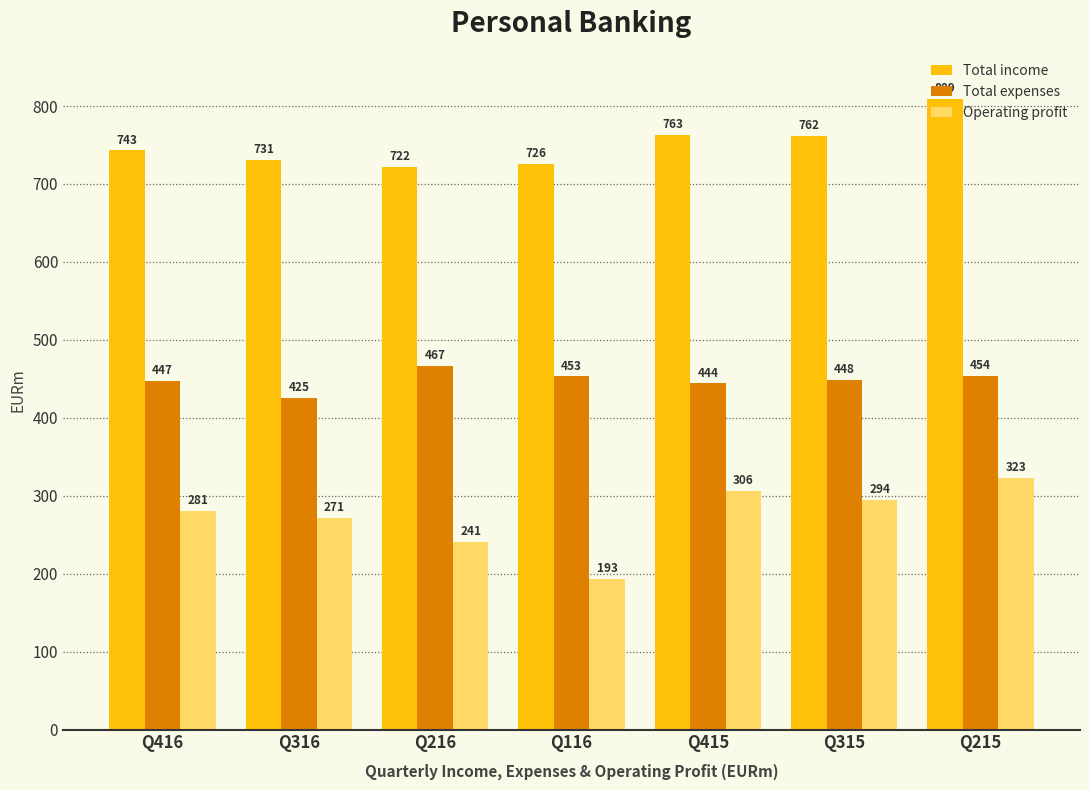

Reading left to right, extract all data points from this chart.

Total income: 743	731	722	726	763	762	809
Total expenses: 447	425	467	453	444	448	454
Operating profit: 281	271	241	193	306	294	323